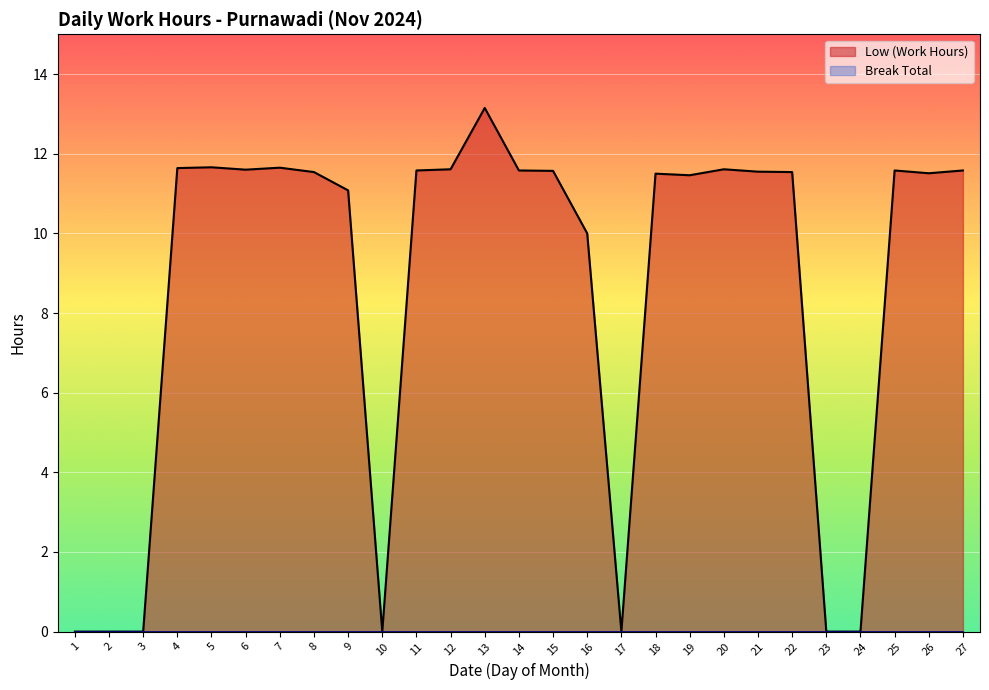

Reading left to right, extract all data points from this chart.

0.0	0.0	0.0	11.6	11.7	11.6	11.7	11.5	11.1	0.0	11.6	11.6	13.2	11.6	11.6	10.0	0.0	11.5	11.5	11.6	11.6	11.5	0.0	0.0	11.6	11.5	11.6